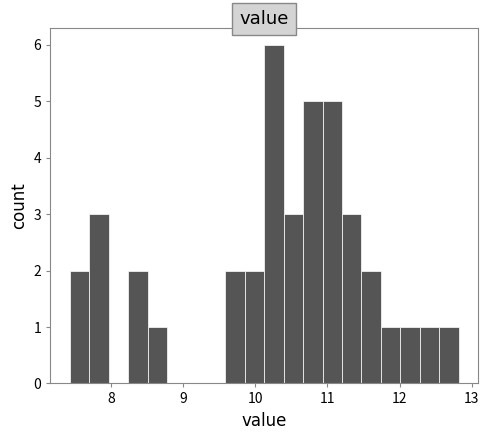

Read against the x-axis, roughly where is the centre of the tallest bar?

10.3